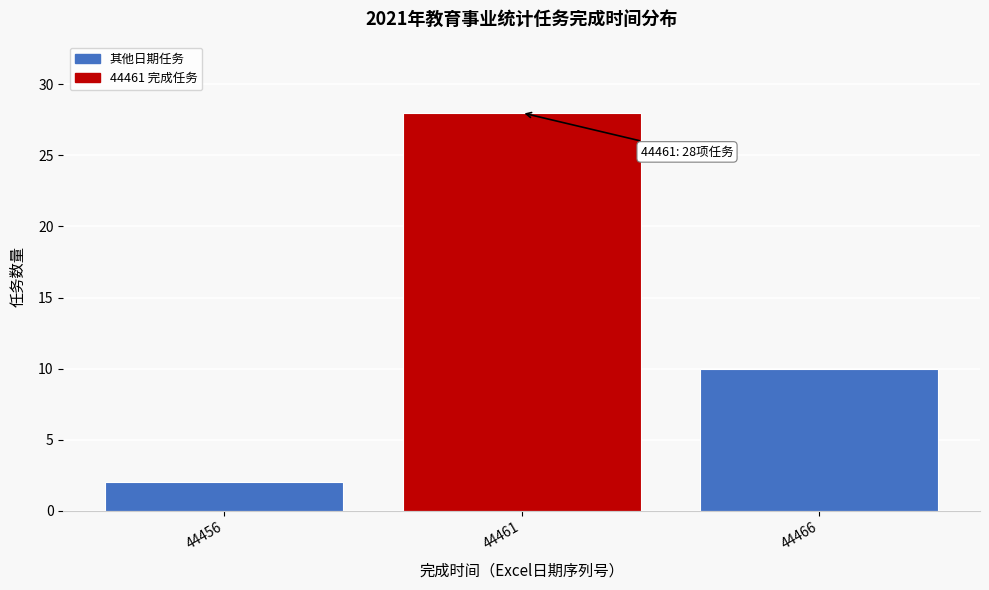

Reading right to left, list all the values displayed in this chart.

10	28	2